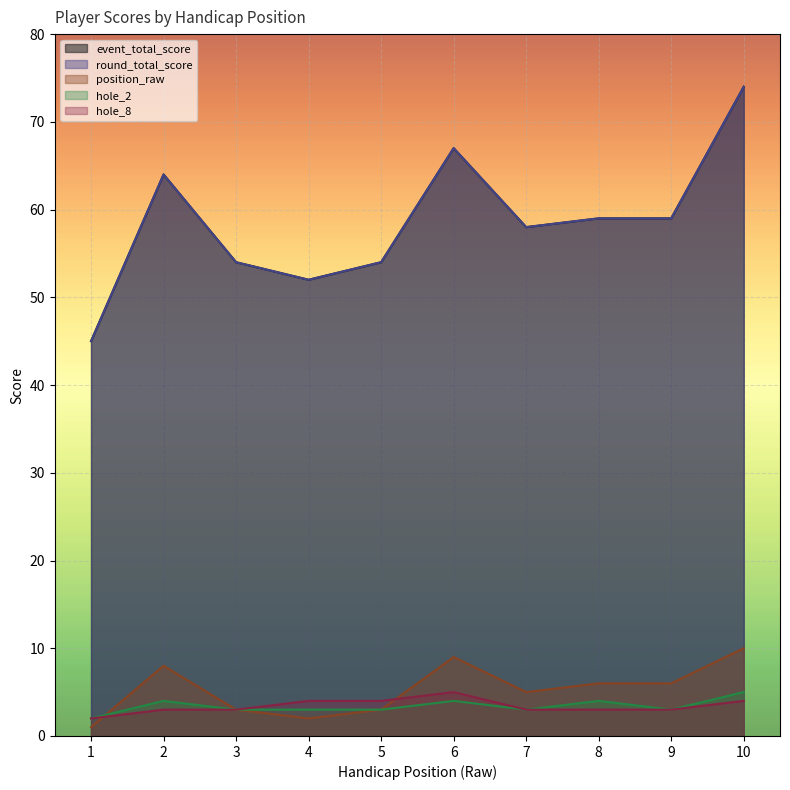

Does the chart display data point markers on the line(s)?

No